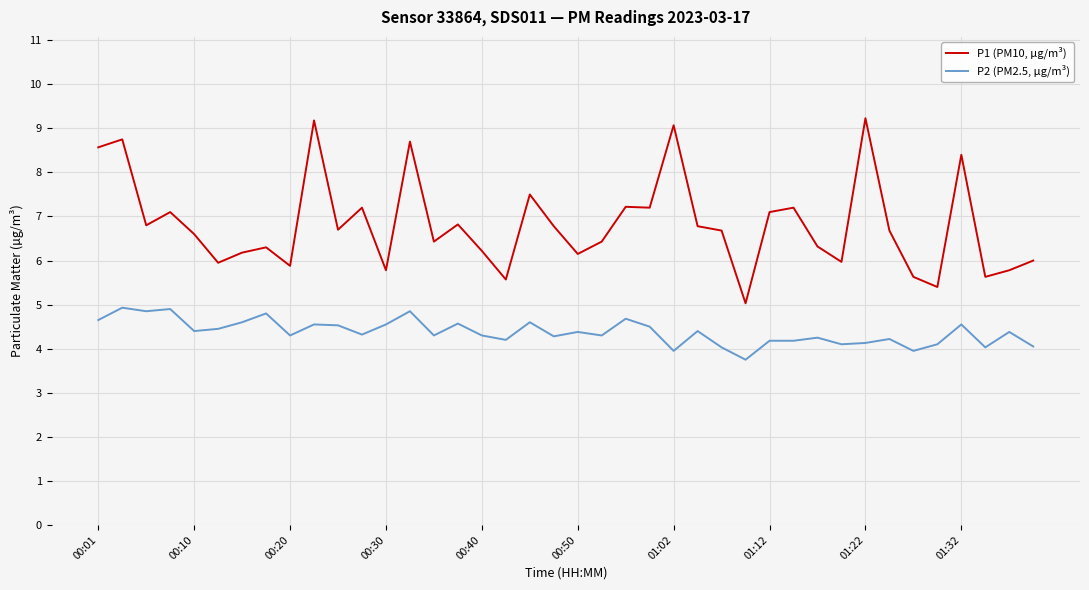

True or false: P1 (PM10, µg/m³) and P2 (PM2.5, µg/m³) cross at least once.

False